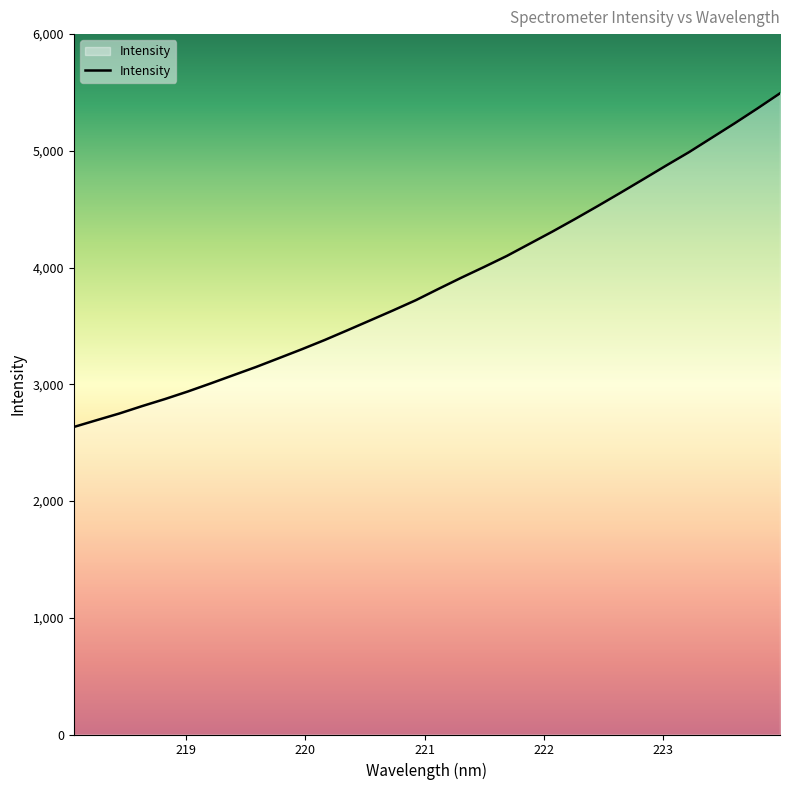

What is the greatest value displayed?

5492.9